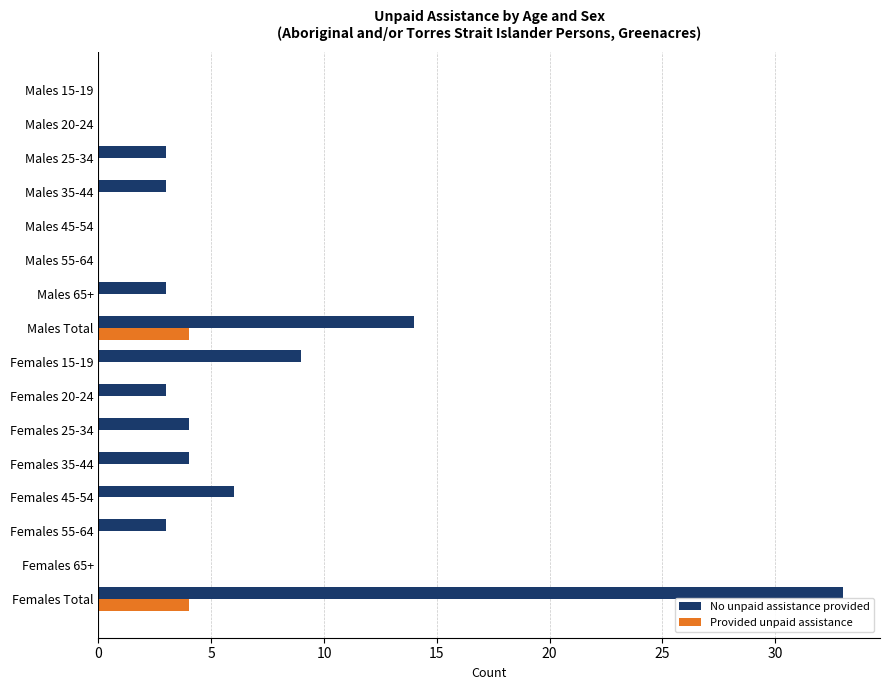

At which label is No unpaid assistance provided closest to 16?

Males Total